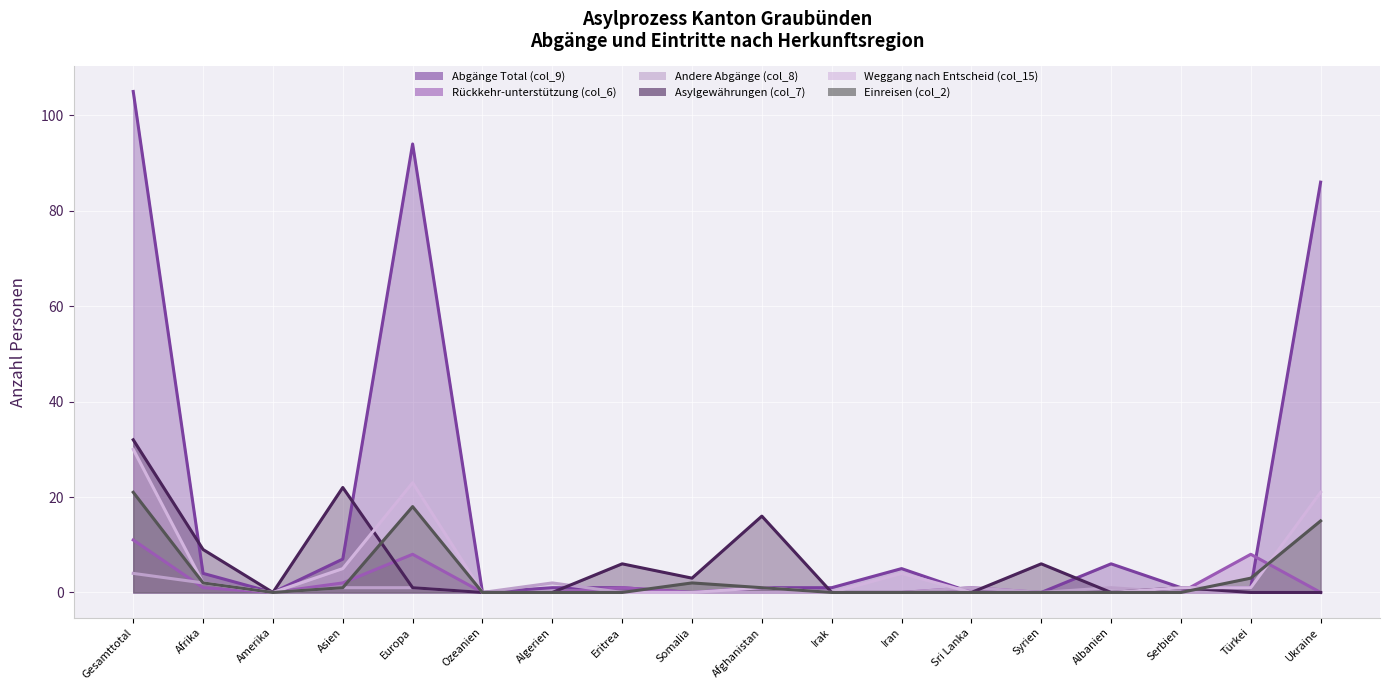

How many data points does each series have?

18